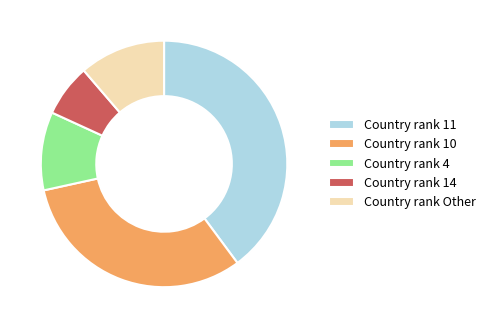

What is the ratio of the value at Country rank 10 to the value at Country rank 11?

0.8